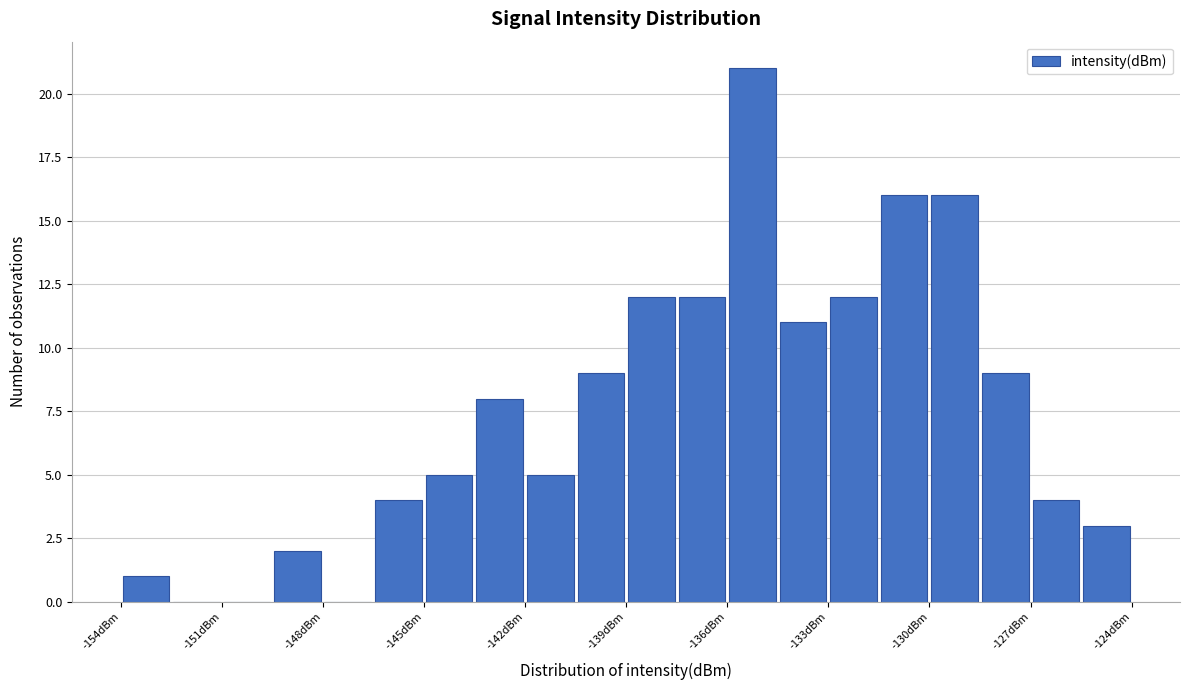

Read against the x-axis, roughly where is the centre of the tallest bar?

-135.0